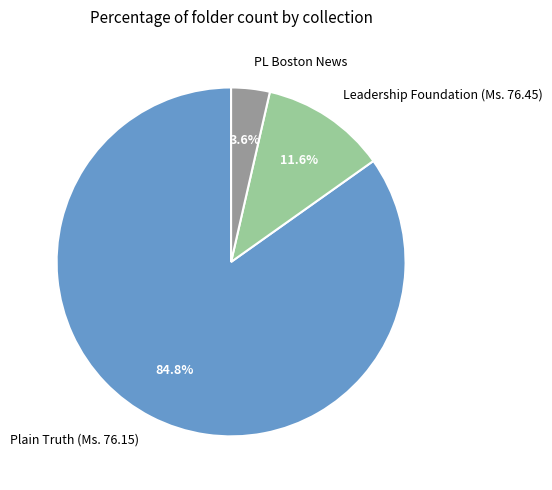

What percentage is the Plain Truth (Ms. 76.15) slice, to the nearest percent?

85%